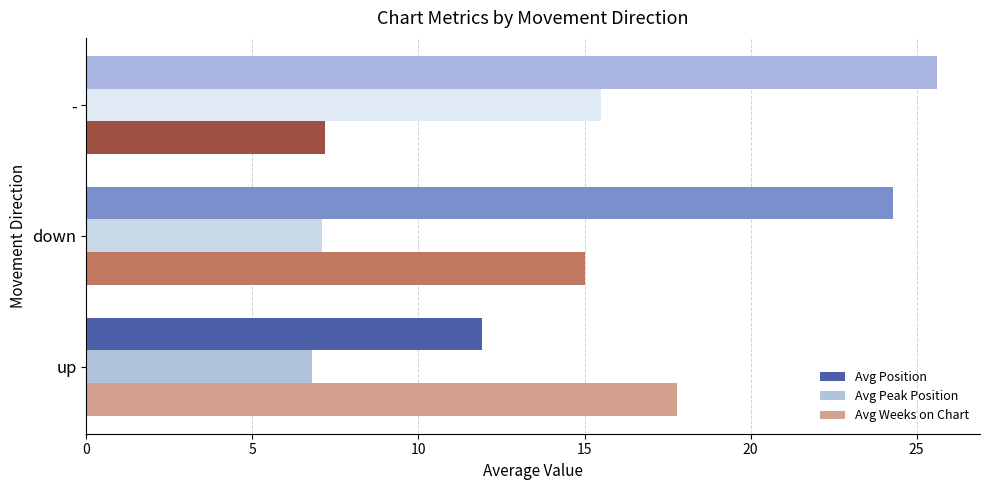

Which series changed the most between up and down?

Avg Position